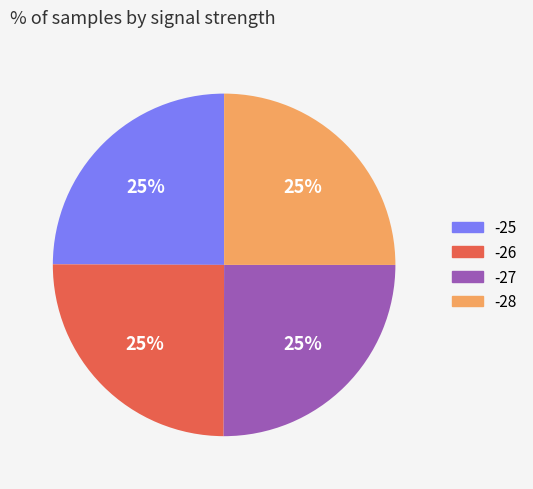

True or false: -27 accounts for 34% of the total.

False